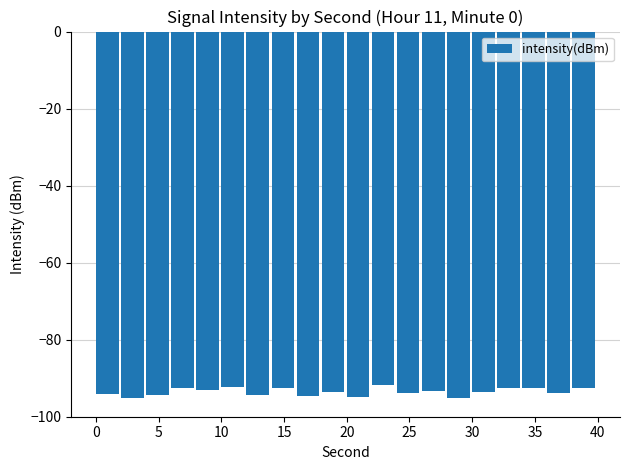

What is the value of the 3rd bar from the left?

-94.4